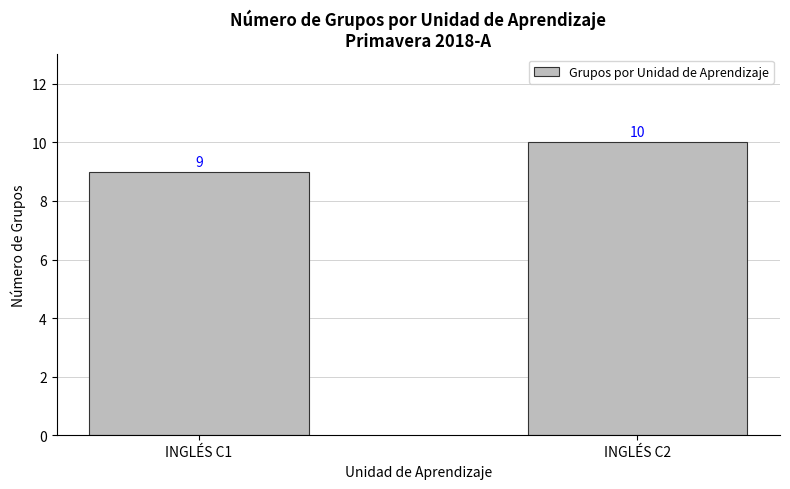

List the labels in order of value, largest first.

INGLÉS C2, INGLÉS C1